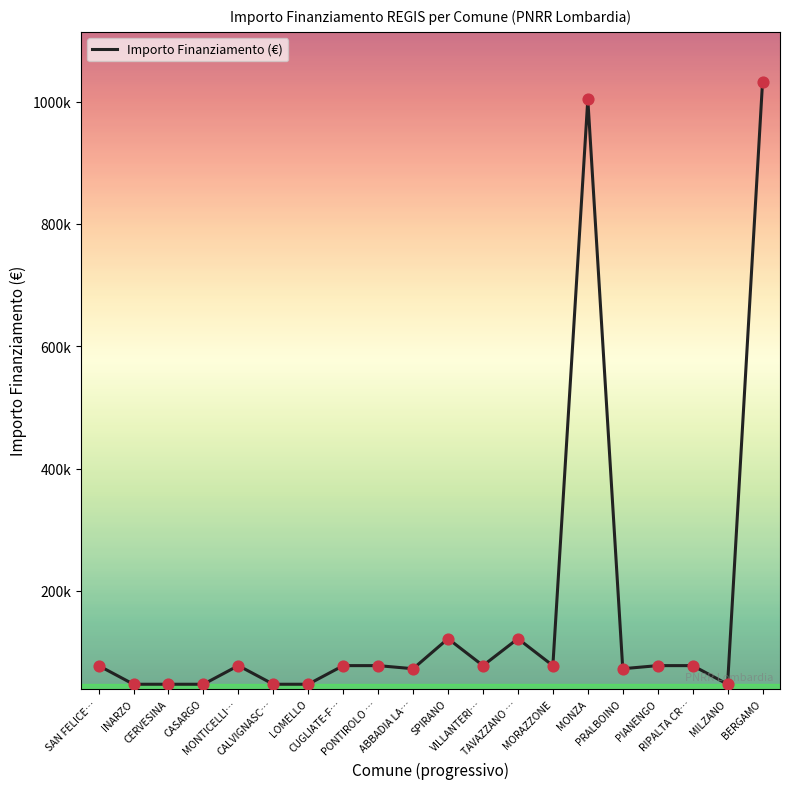

Between CASARGO and VILLANTERI…, which is larger?

VILLANTERI…